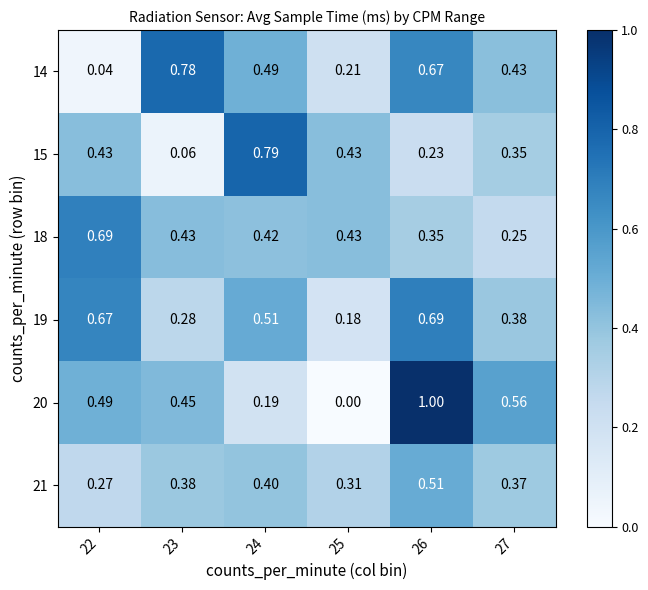

Is the value of 21 at 24 greater than the value of 15 at 24?

No